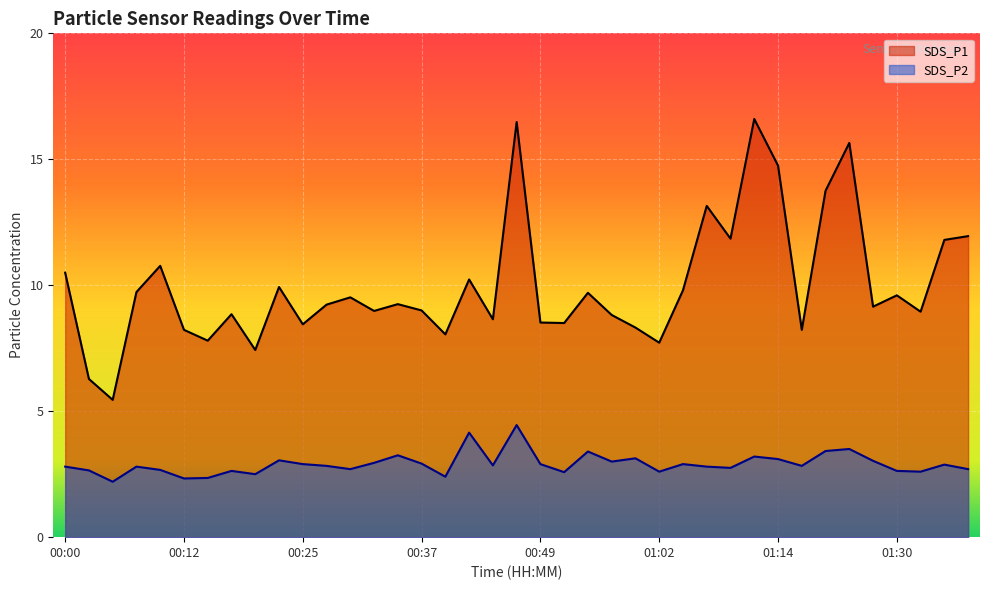

Rank the series at 01:19 from lowest to highest value.

SDS_P2, SDS_P1